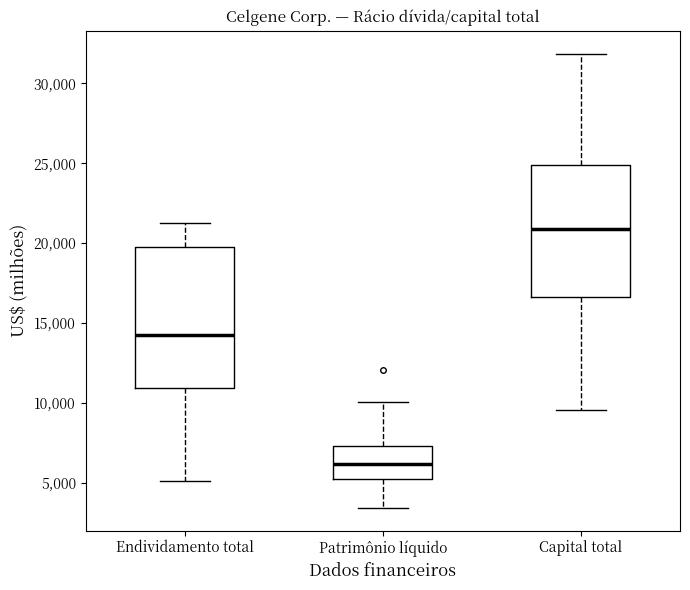

Reading left to right, read every box against the y-axis: the position of its median line, the range the box covers, and the ends of its whiskers. The values are not printed on the chart, so give them approximately, as read against the axis.

Endividamento total: median 14500, box 11000 to 20000, whiskers 5000 to 21500
Patrimônio líquido: median 6000, box 5500 to 7500, whiskers 3500 to 10000
Capital total: median 21000, box 16500 to 25000, whiskers 9500 to 32000